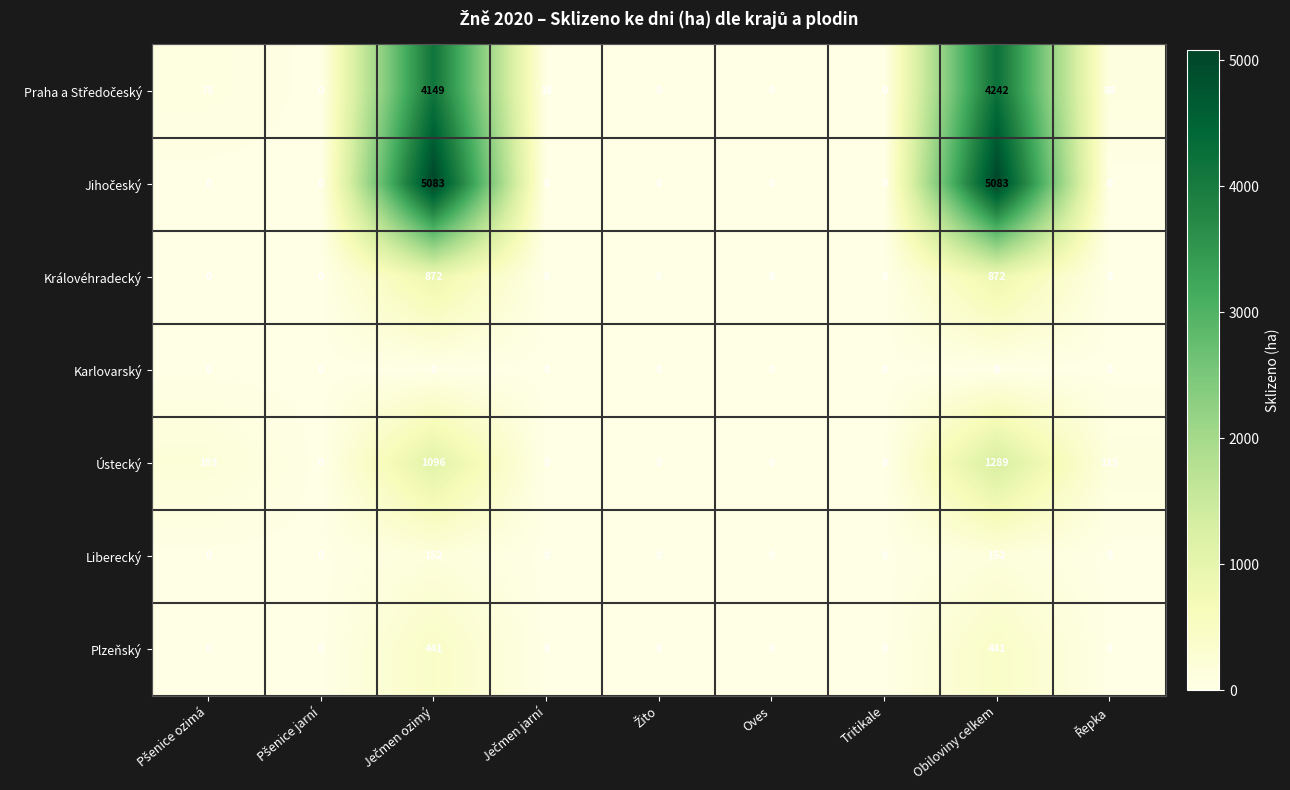

How many categories are shown in the chart?

9